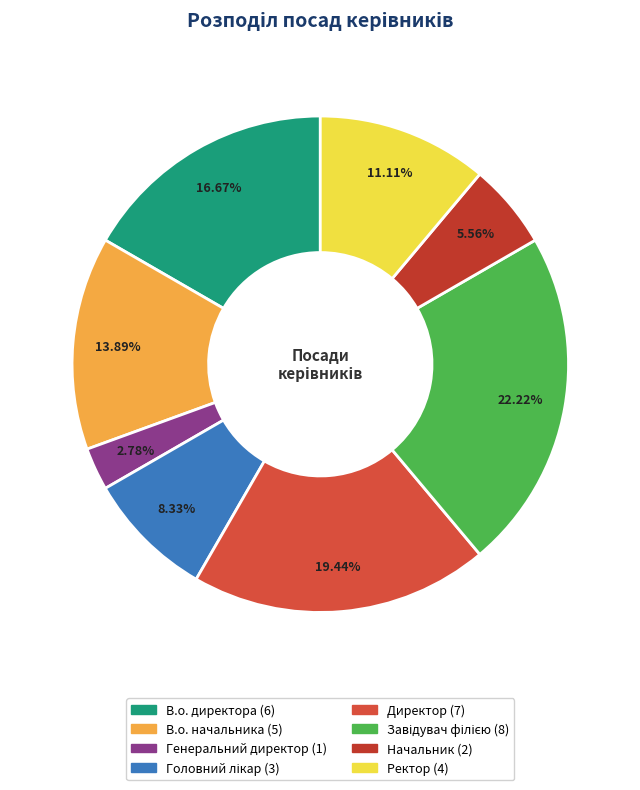

Which slice is the largest?

Завідувач філією